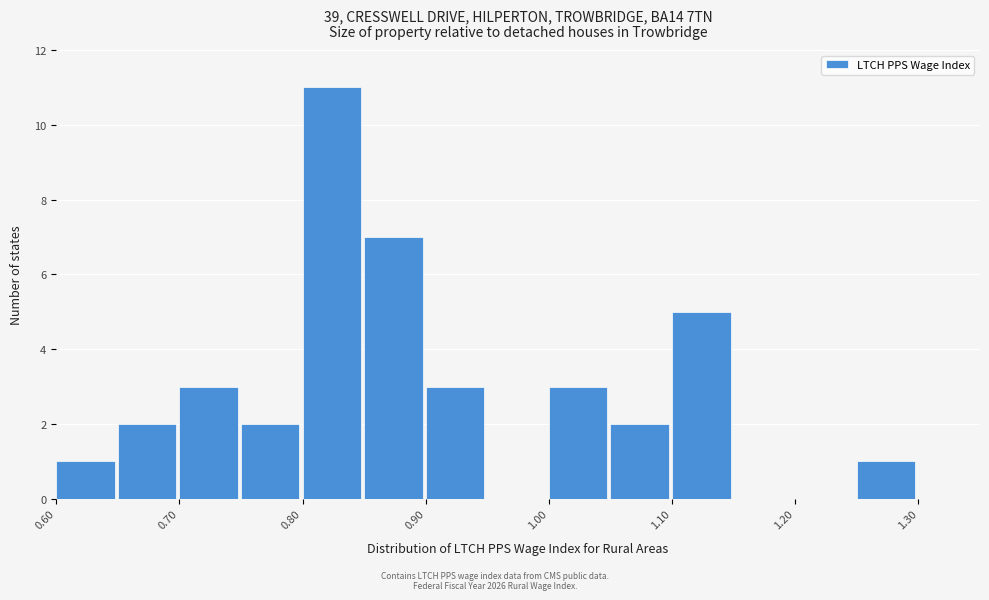

Reading left to right, transcribe this chart: for each bar, give the range it covers on the x-axis and its height. The values are not printed on the chart, so give them approximately, as read against the axis.

0.60 to 0.65: 1
0.65 to 0.70: 2
0.70 to 0.75: 3
0.75 to 0.80: 2
0.80 to 0.85: 11
0.85 to 0.90: 7
0.90 to 0.95: 3
0.95 to 1.00: 0
1.00 to 1.05: 3
1.05 to 1.10: 2
1.10 to 1.15: 5
1.15 to 1.20: 0
1.20 to 1.25: 0
1.25 to 1.30: 1